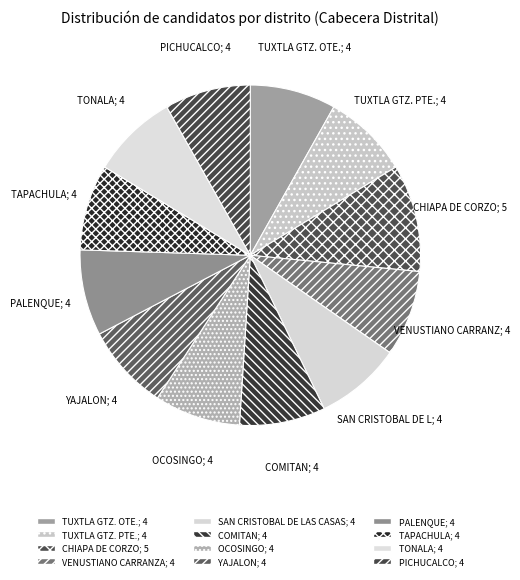

Is it true that YAJALON is 8% of the pie?

True